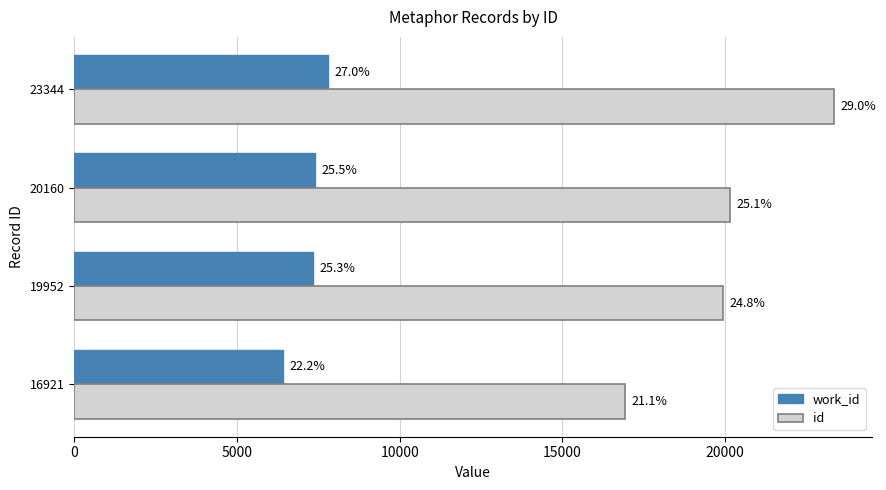

Rank the series by their average value, from lowest to highest.

work_id, id